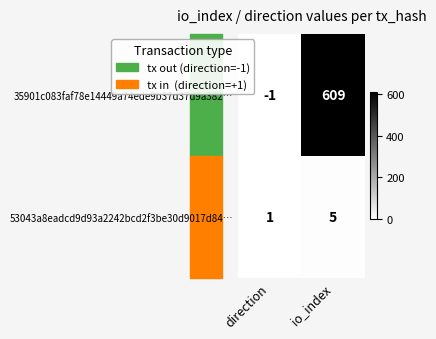

The value of 53043a8eadcd9d93a2242bcd2f3be30d9017d84… at direction is 1. True or false?

True